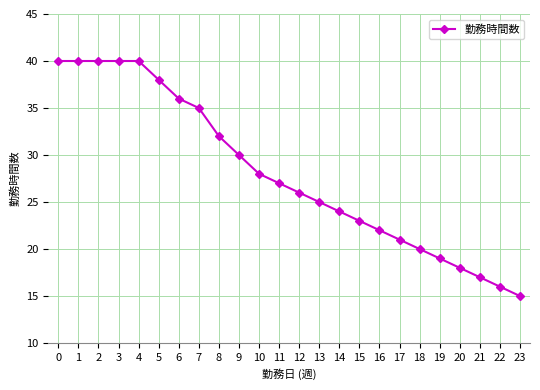

Count the number of data series in this chart.

1